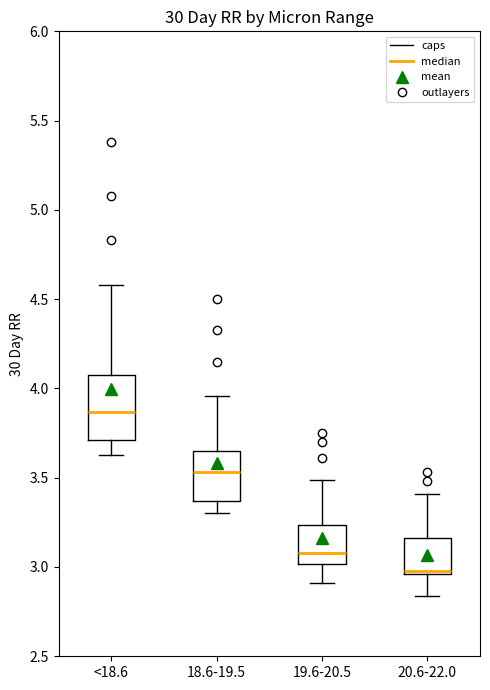

Comparing the boxes themselves (not the whiskers), which one is the tallest?

<18.6